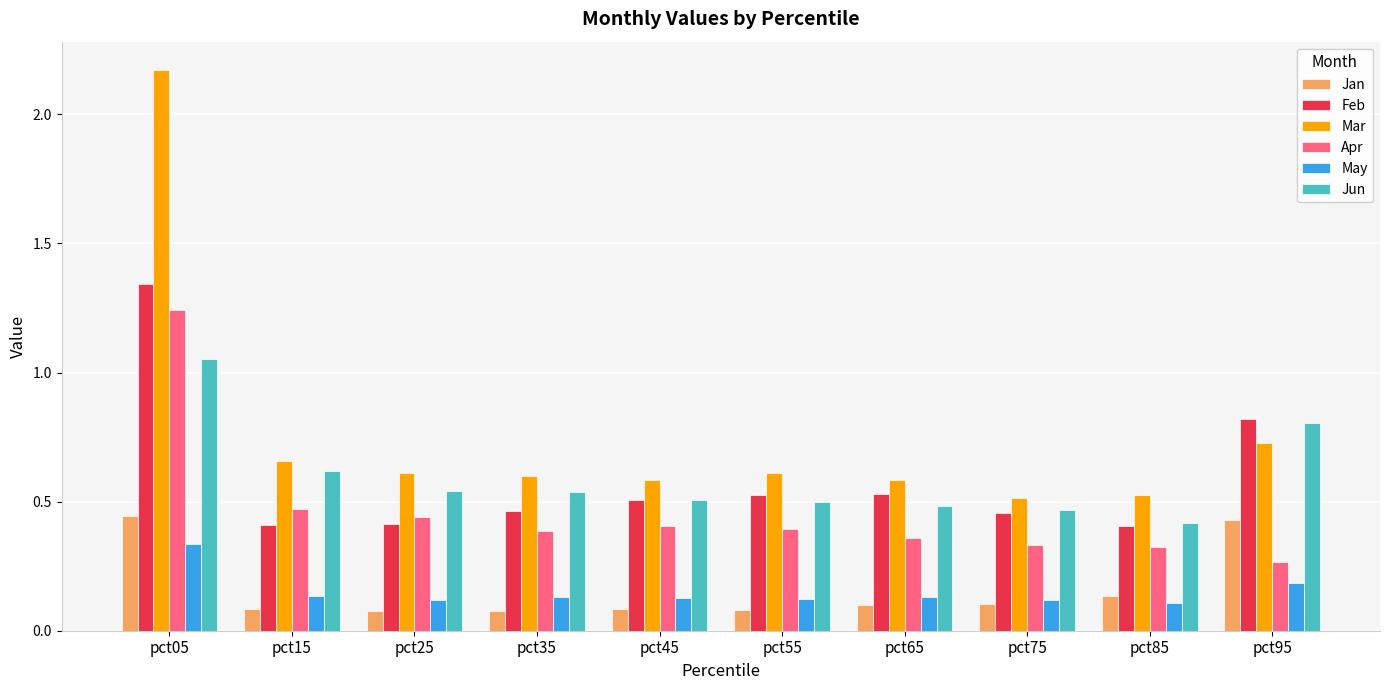

Rank the series at pct15 from highest to lowest value.

Mar, Jun, Apr, Feb, May, Jan